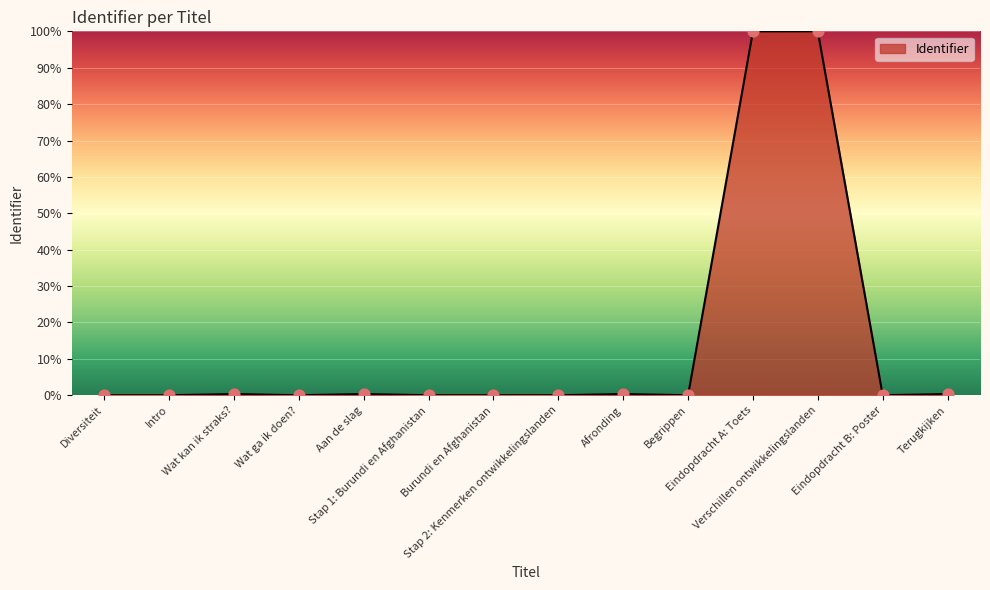

What is the greatest value displayed?

100.0